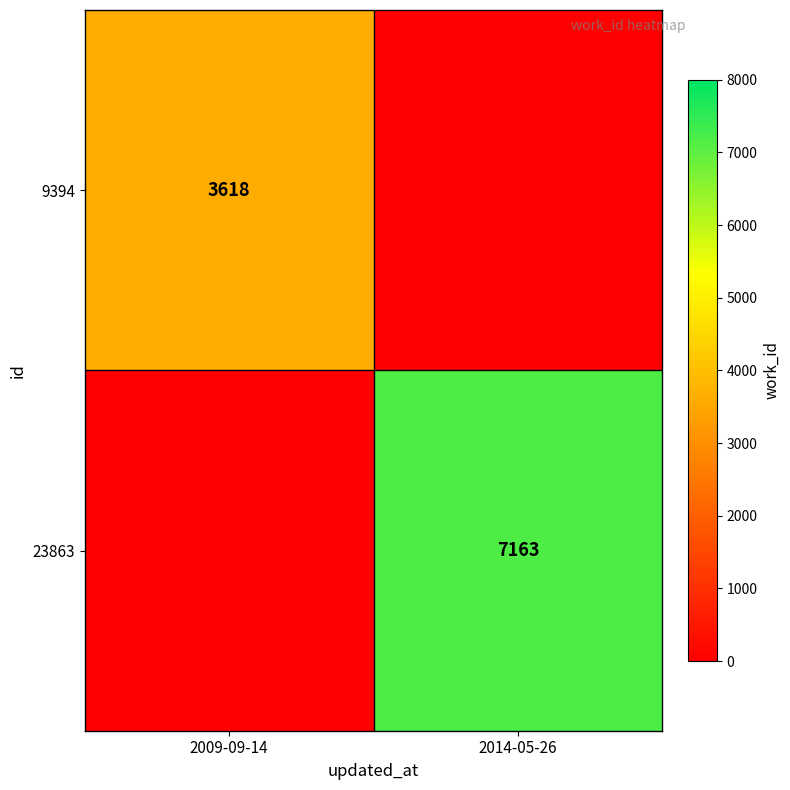

At which category is the sum across all series the highest?

2014-05-26